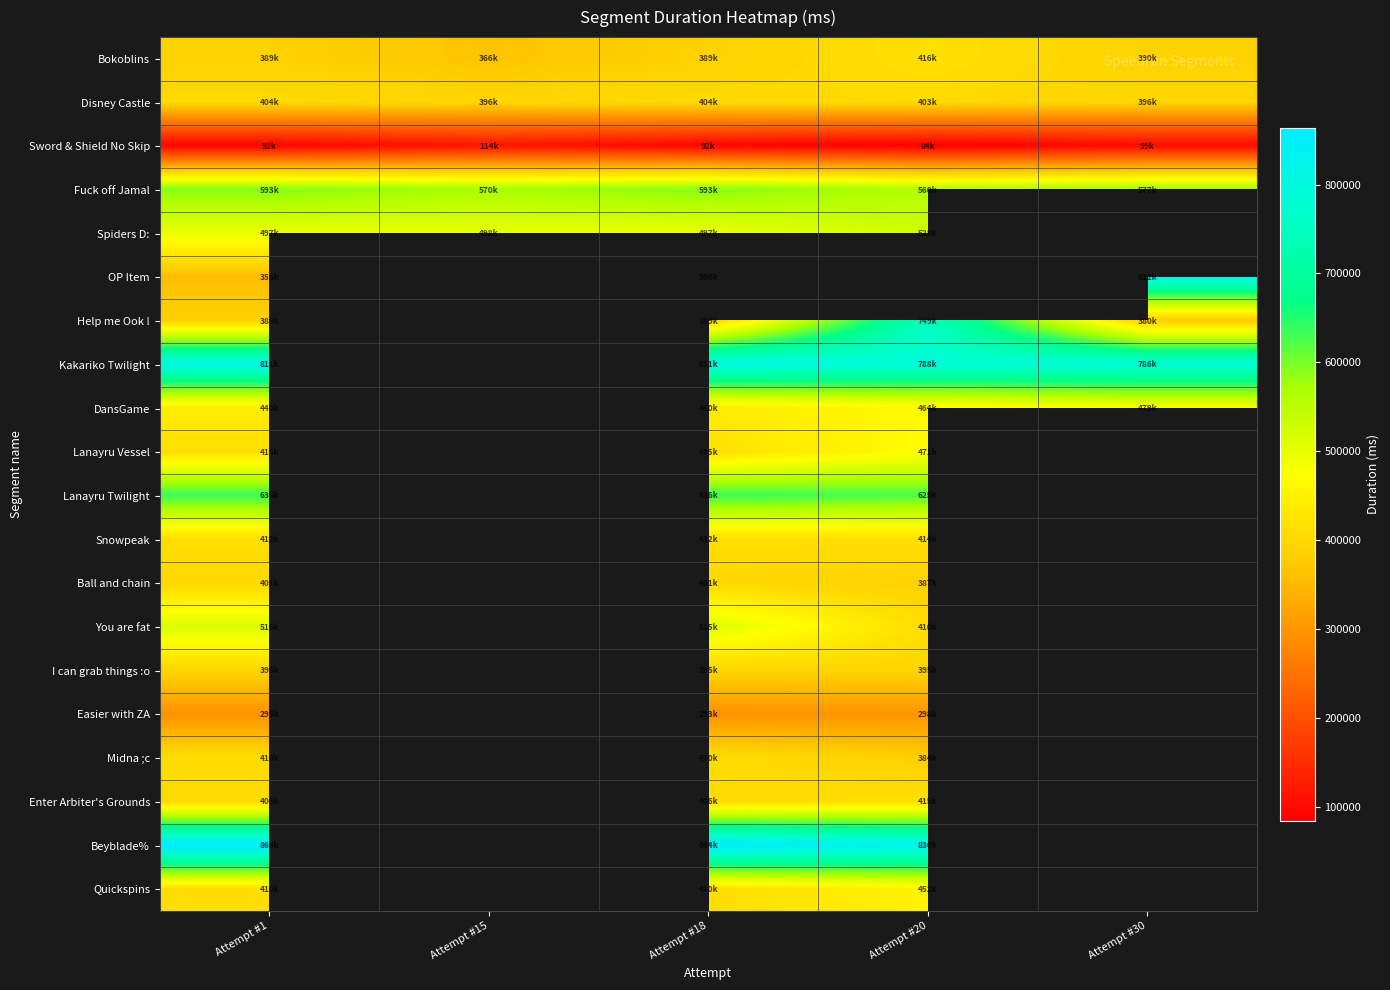

What is the difference between the highest and lowest values at Attempt #15?

455753.0